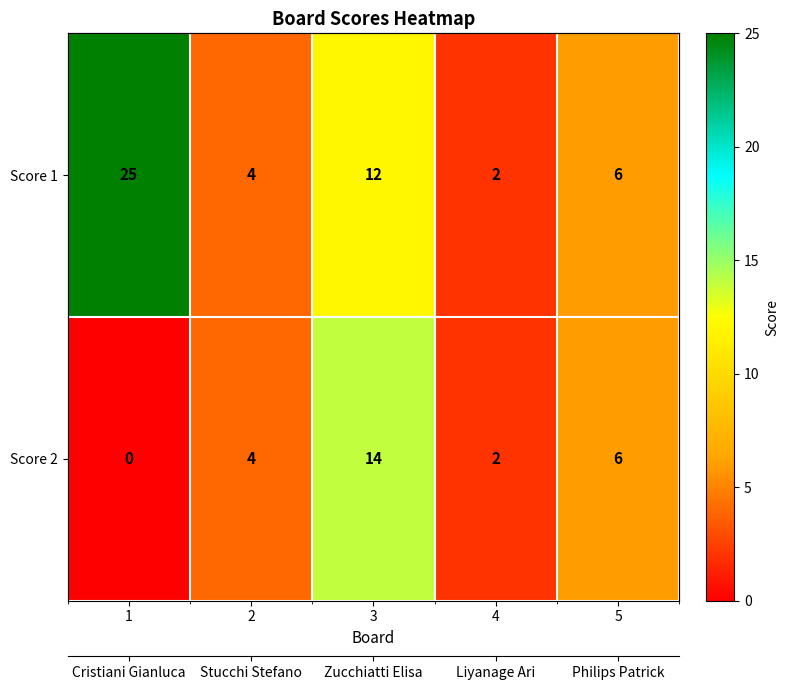

Which series has the largest range (max minus min)?

Score 1